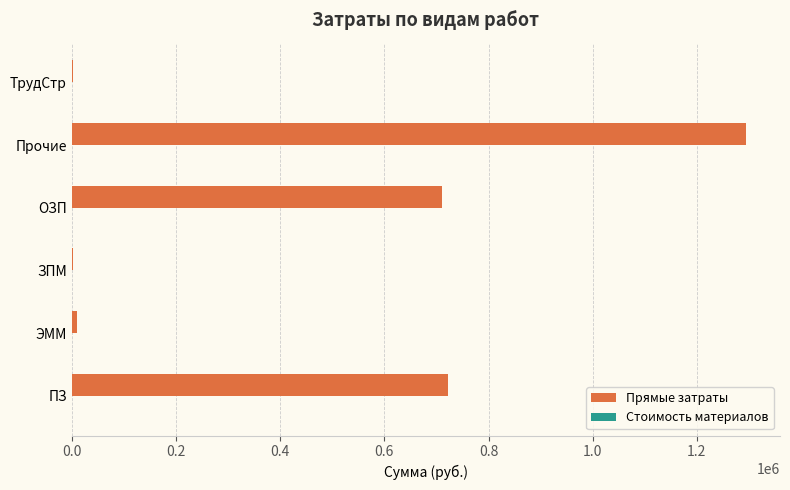

What is the sum of all Прямые затраты values?

2744469.0